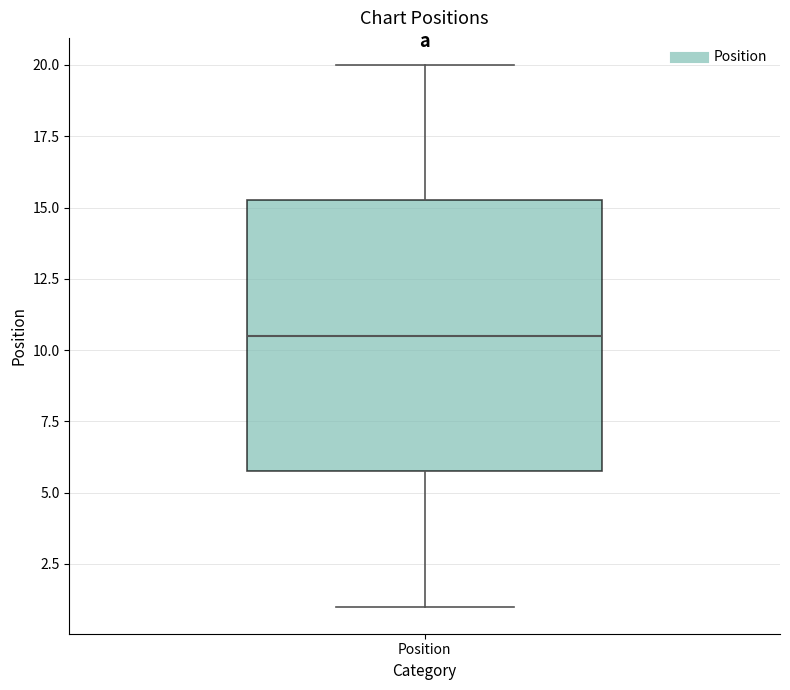

Transcribe this box plot: give where the median line is, the range the box spans, and where the two whiskers end, as read against the y-axis. The values are not printed on the chart, so give them approximately, as read against the axis.

median 10.5, box 6.0 to 15.5, whiskers 1.0 to 20.0